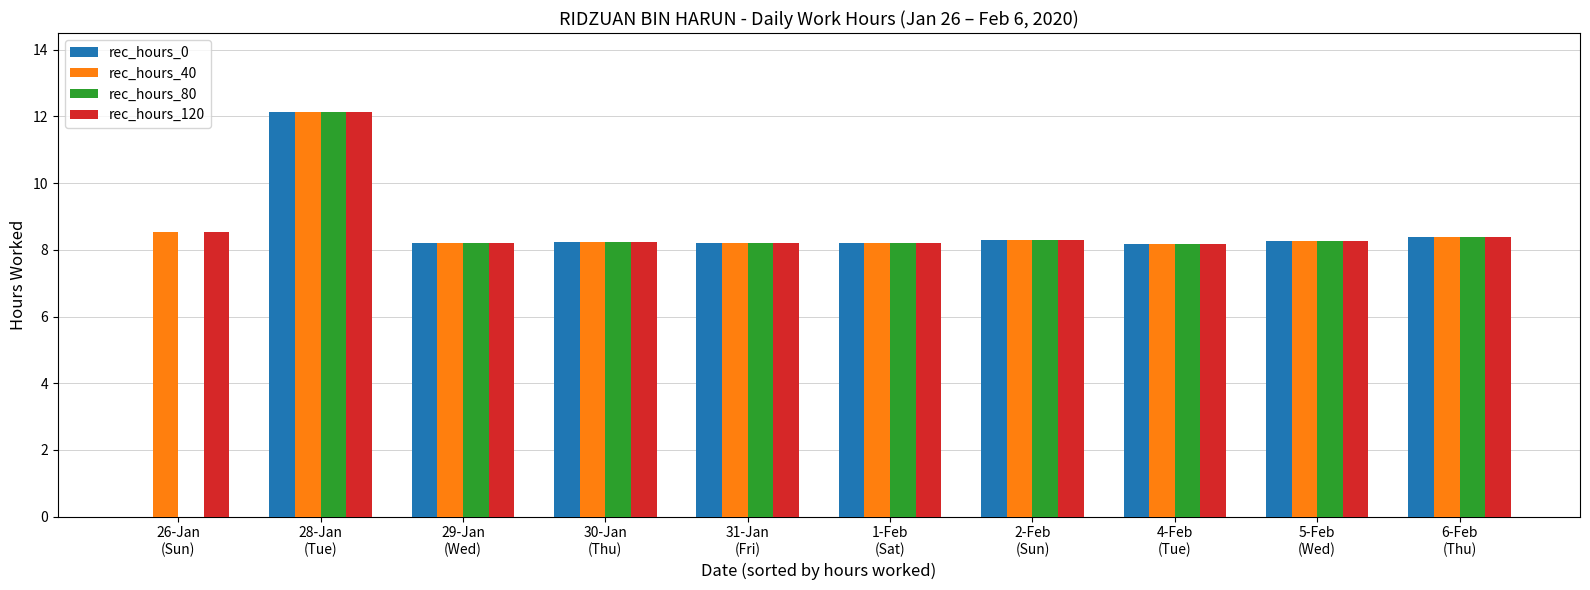

What is the sum of all rec_hours_80 values?

78.0